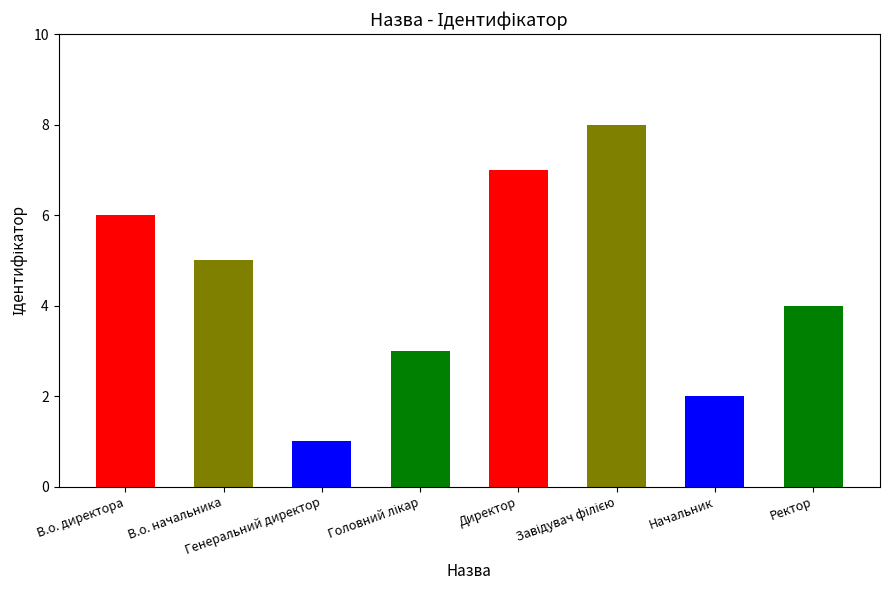

Which label corresponds to the smallest value in the chart?

Генеральний директор